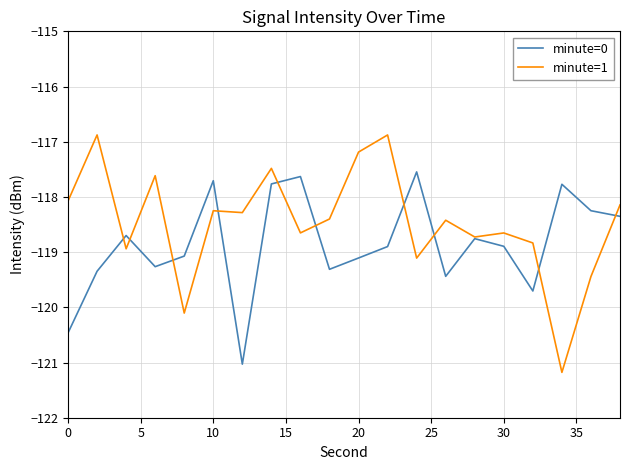

Which series has the widest spread of values?

minute=1